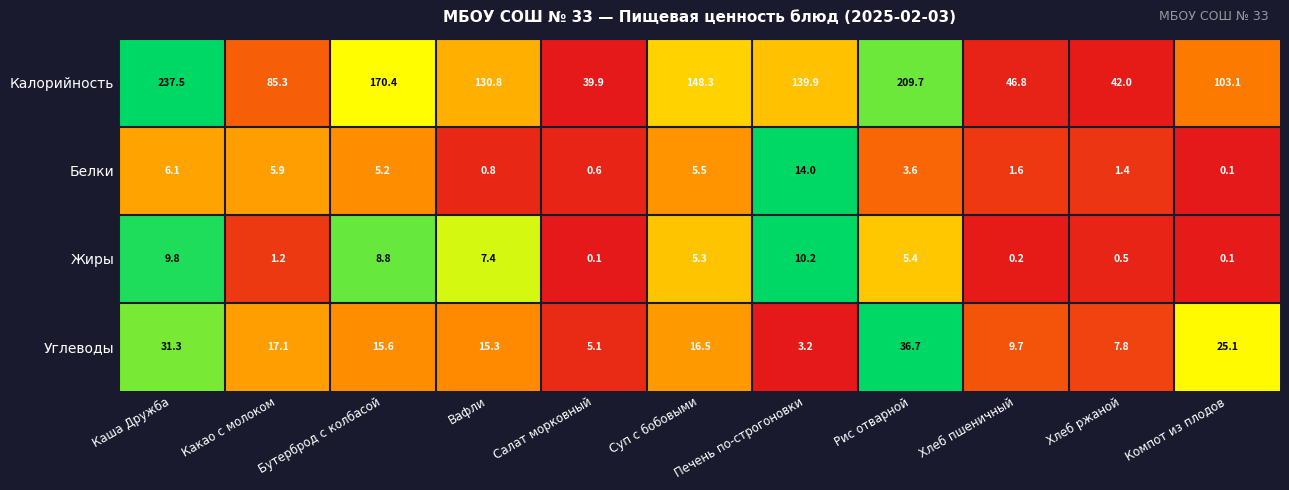

The Жиры series shows 5.3 at Суп с бобовыми. True or false?

True